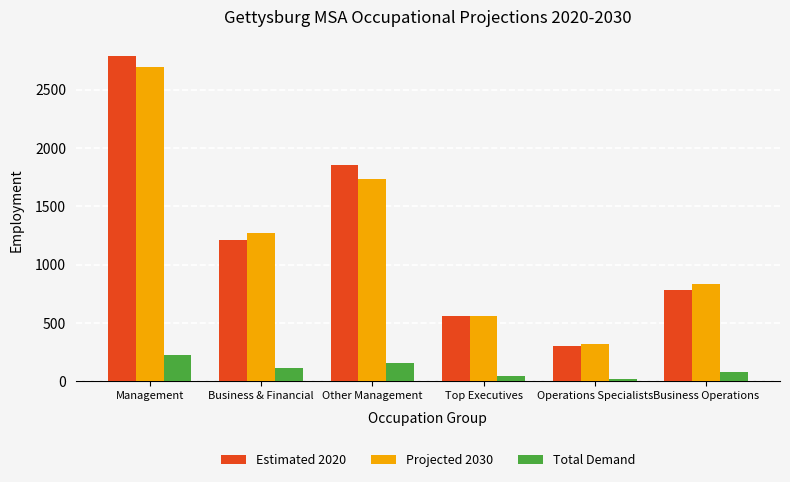

Are the bars horizontal?

No